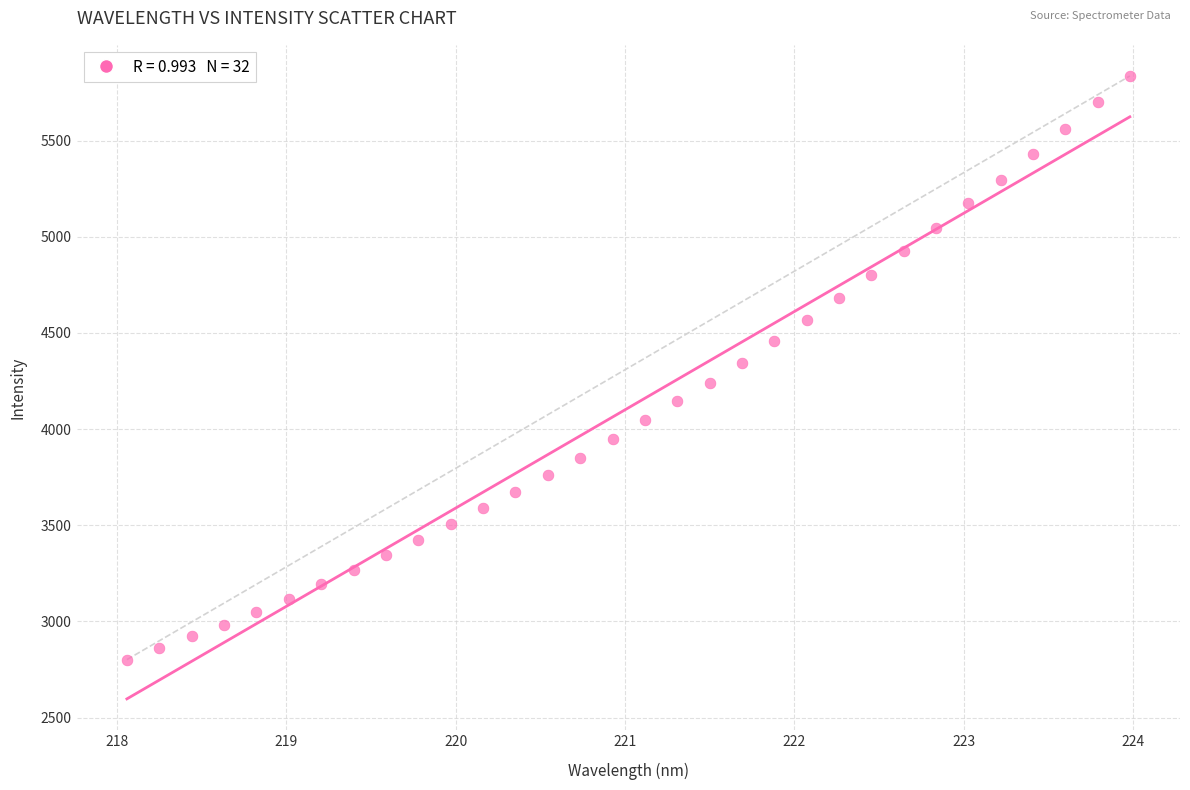

What is the range of X values (max minus min)?

5.9